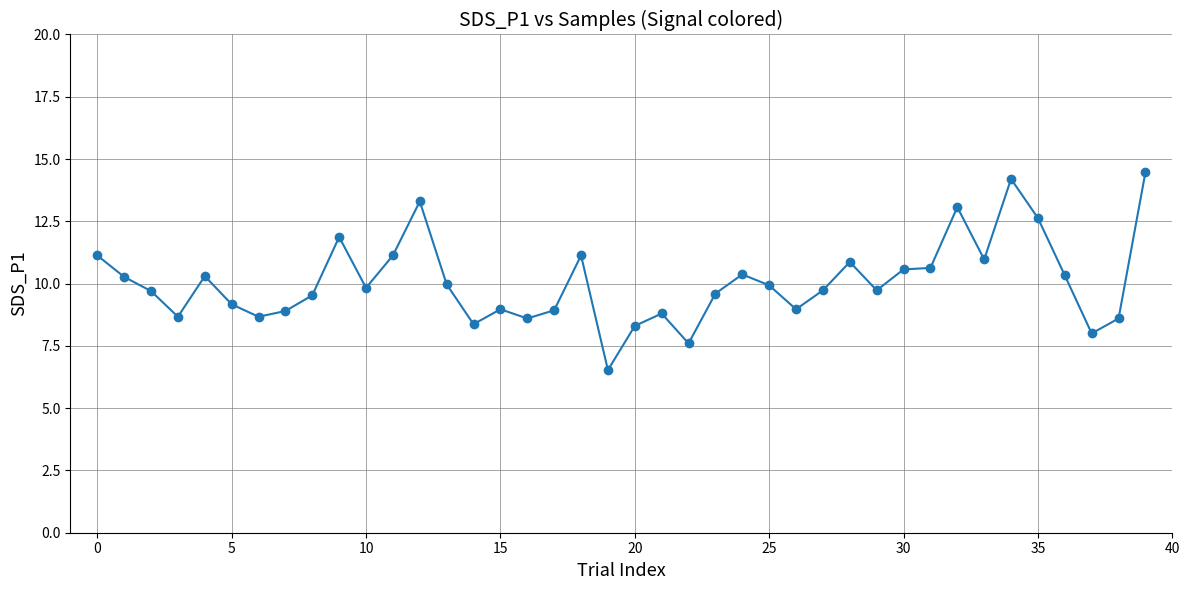

What is the greatest value displayed?

14.5